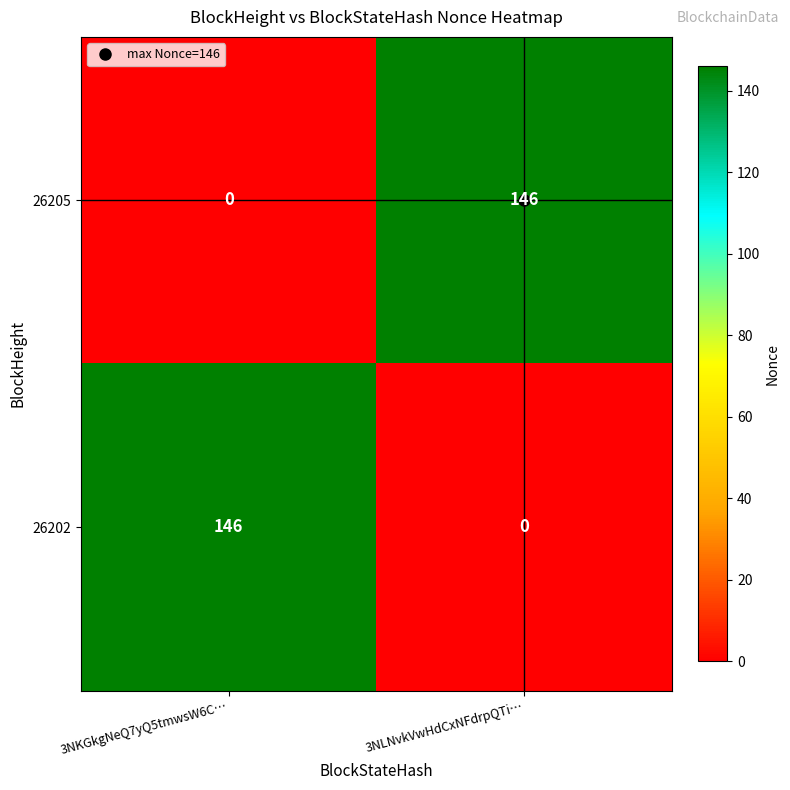

Which category has the highest value in the 26205 series?

3NLNvkVwHdCxNFdrpQTi…